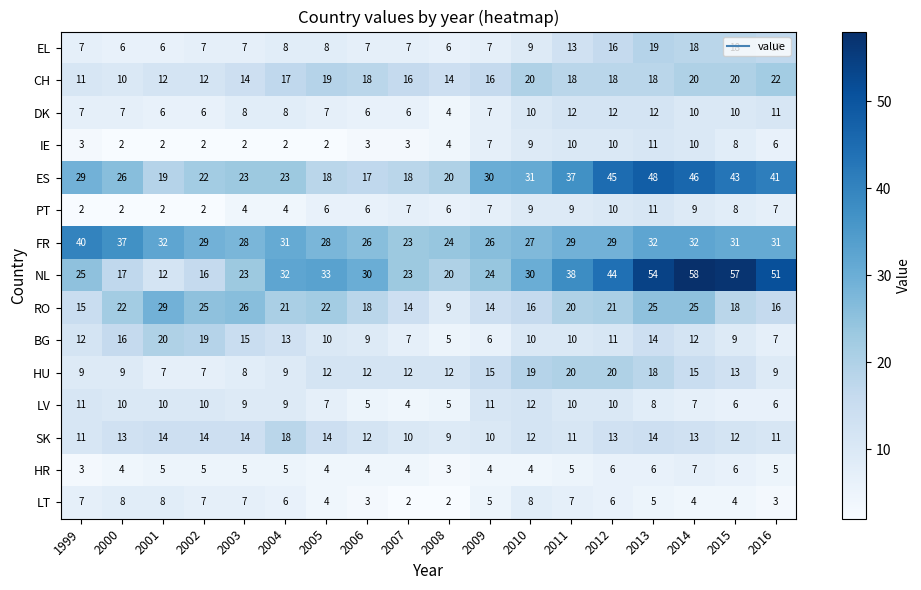

What is the spread (max minus min) of values at 2007?

21